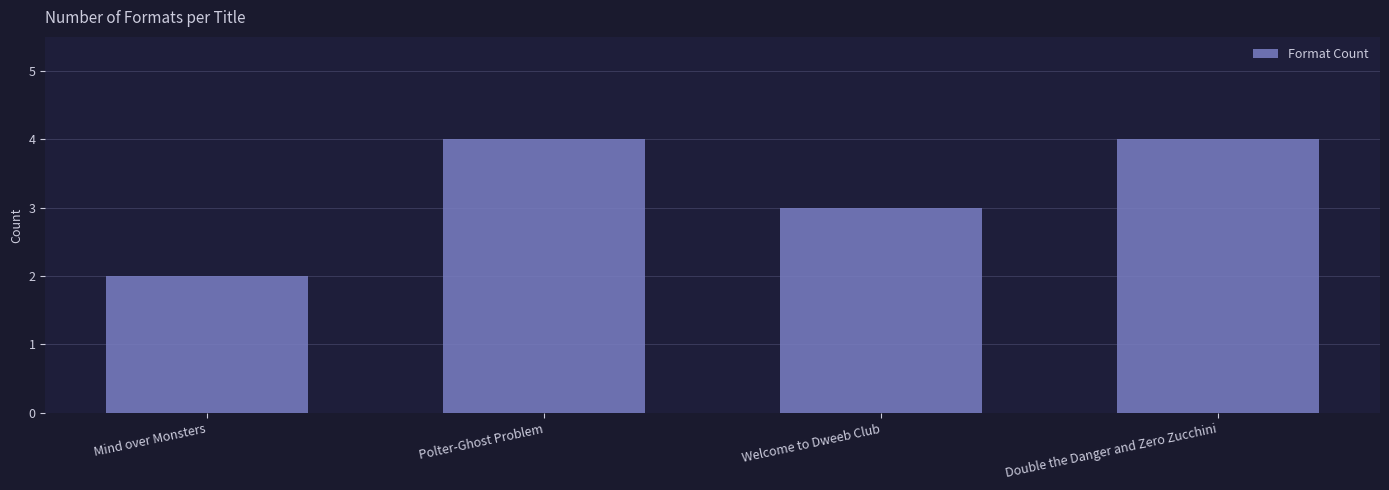

What is the label of the 1st bar from the left?

Mind over Monsters